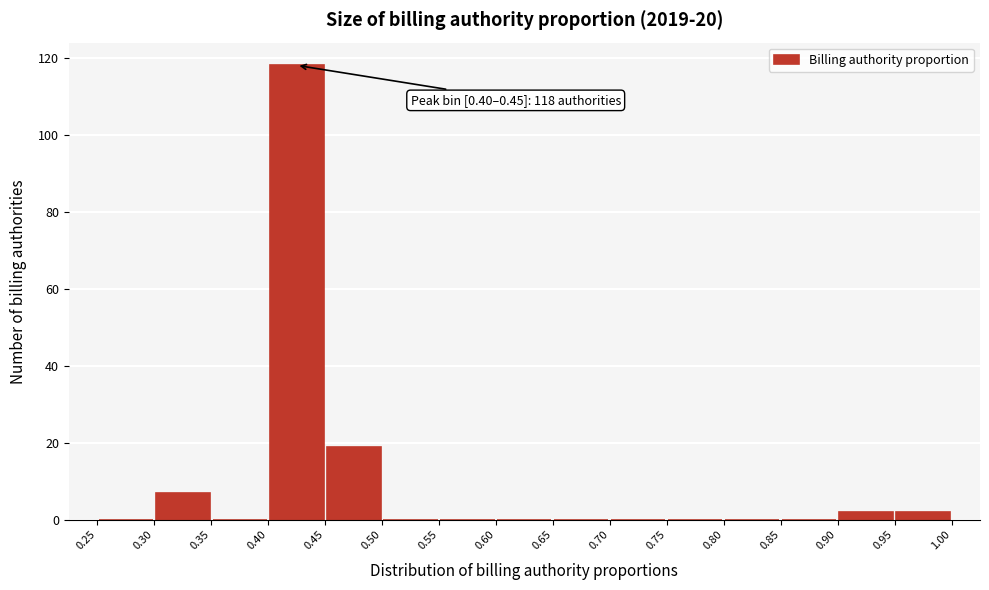

Which range on the x-axis has the tallest bar?

0.40 to 0.45